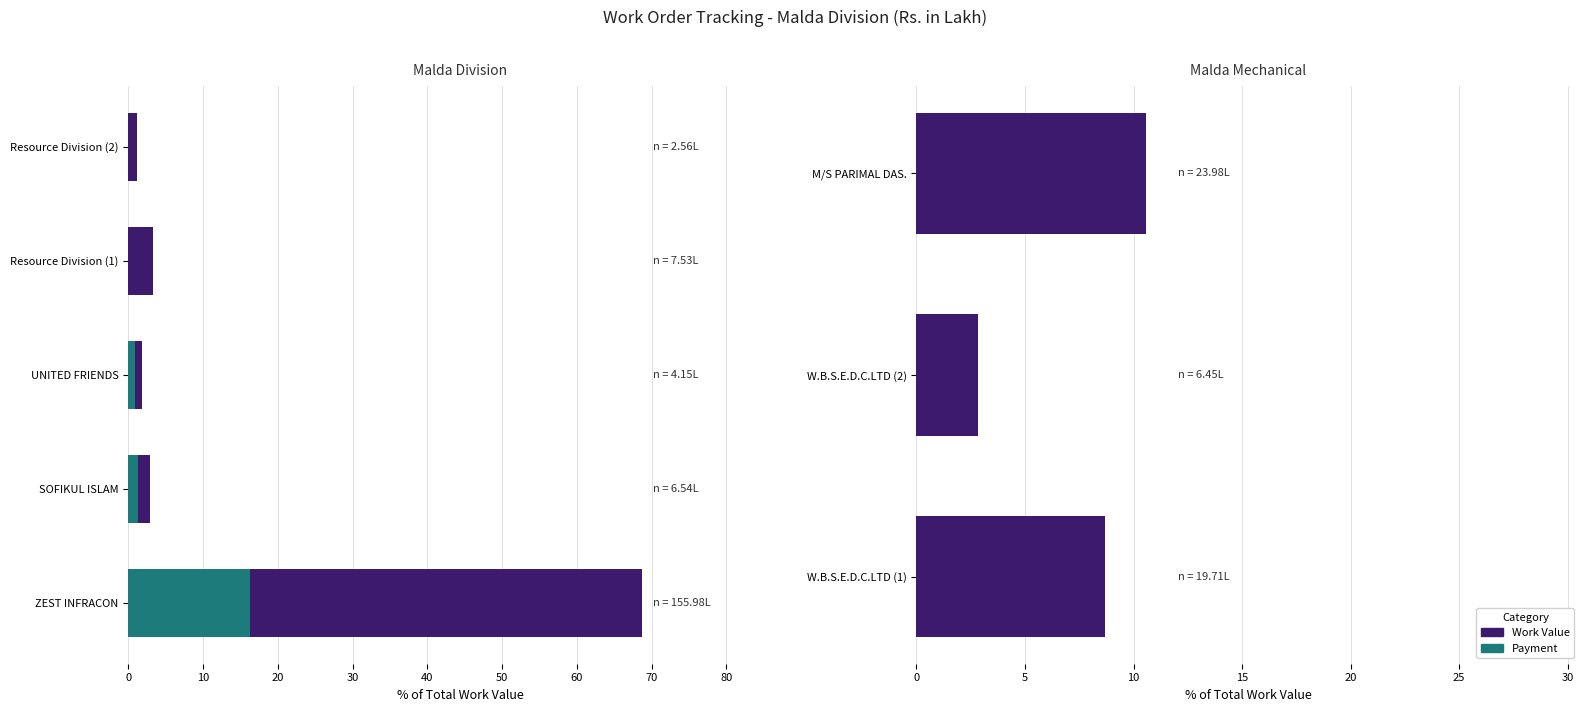

Between 10 and 20, which series saw the biggest shift?

Work Value